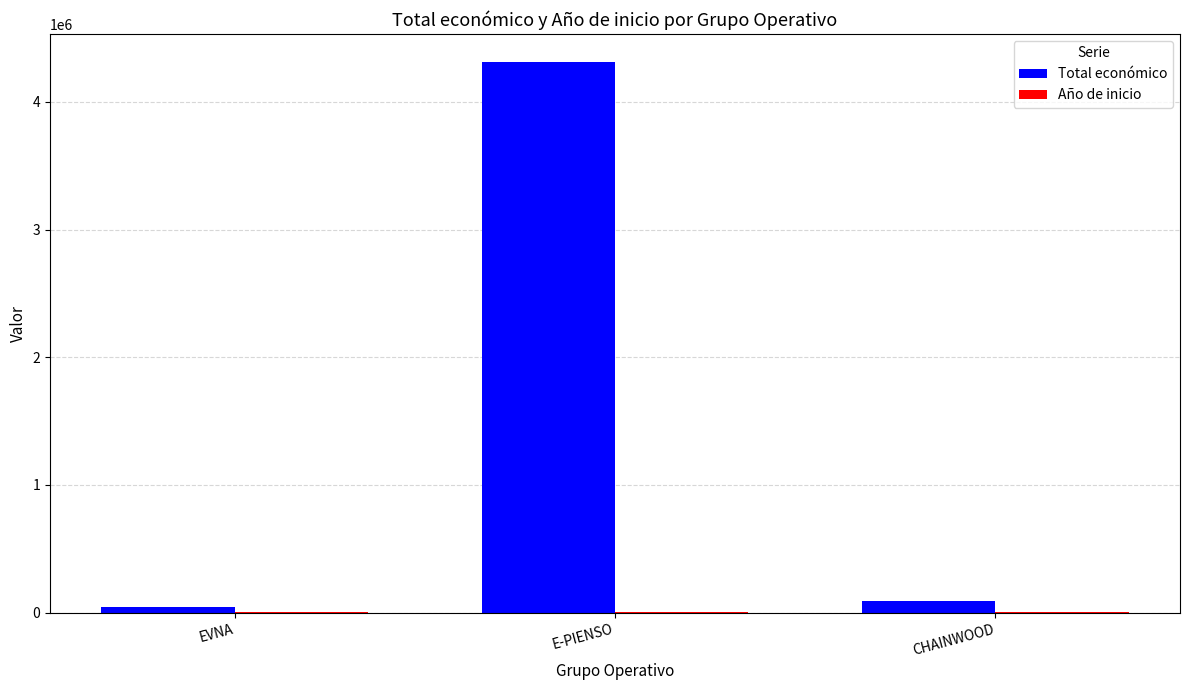

Where is Total económico nearest to the value 2179222?

CHAINWOOD